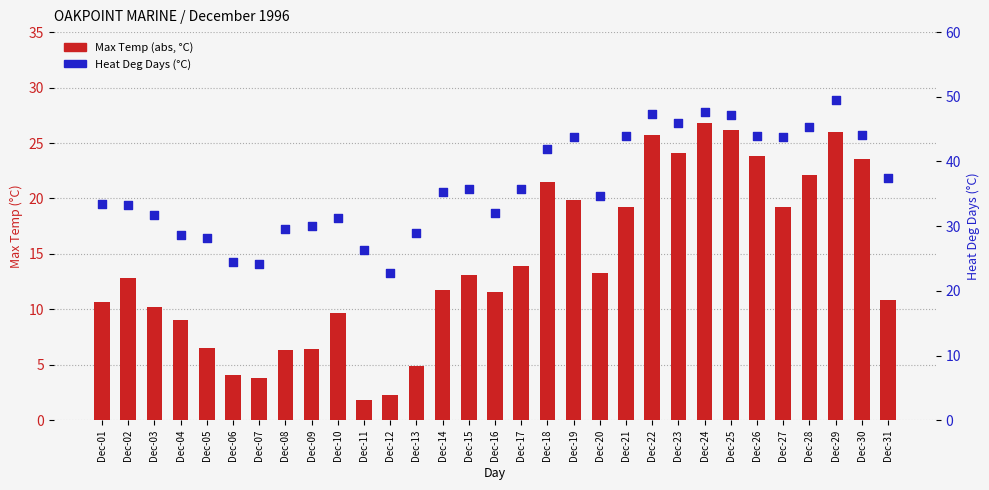

Which series has the widest spread of Y values?

Heat Deg Days (°C)